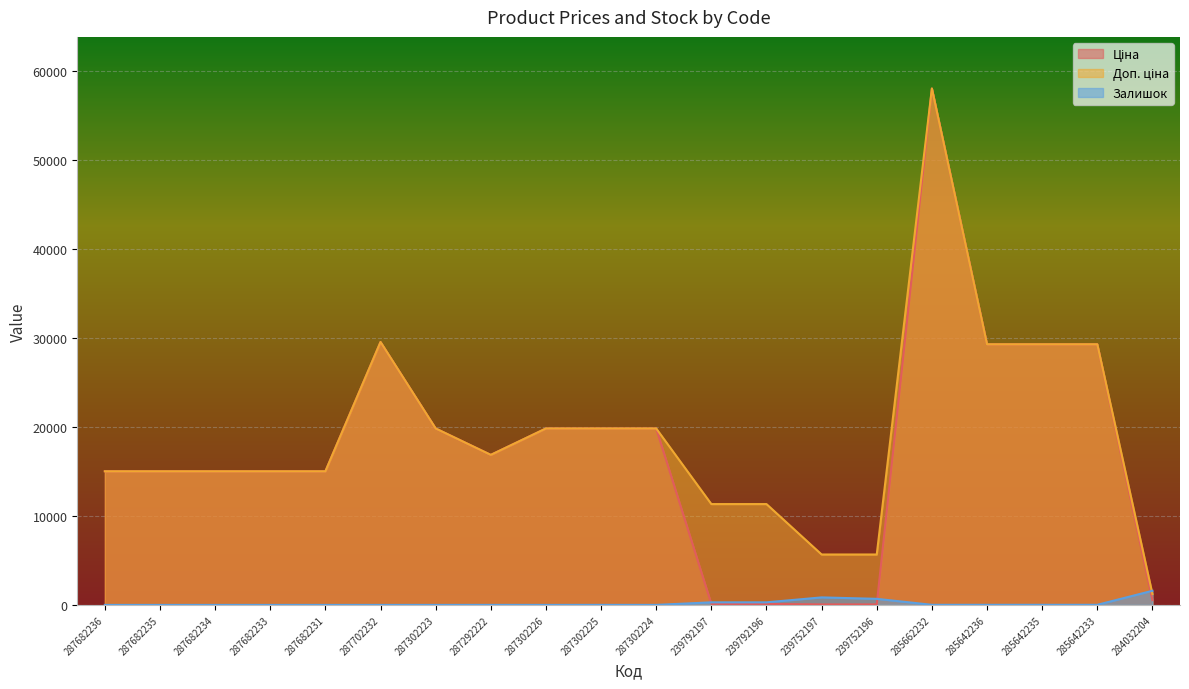

How many categories are shown in the chart?

20